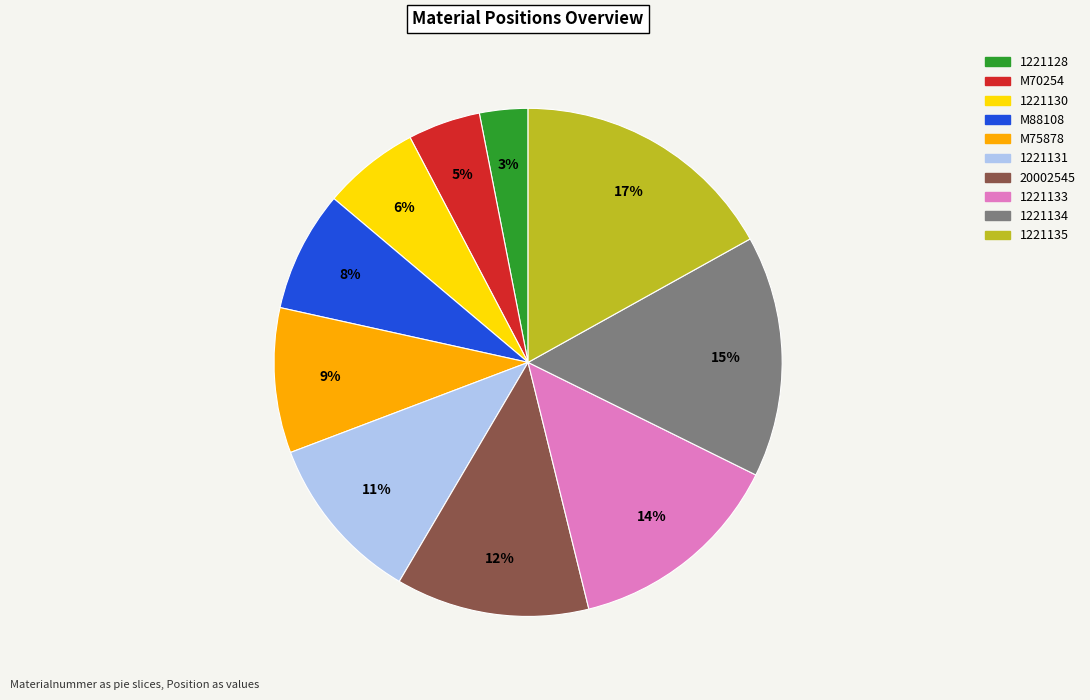

Combined, do 1221130 and 1221128 account for over 50%?

No